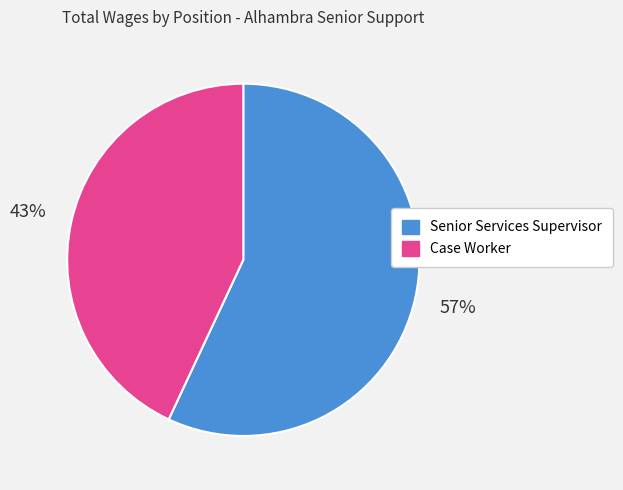

To the nearest percent, what portion does Senior Services Supervisor represent?

57%